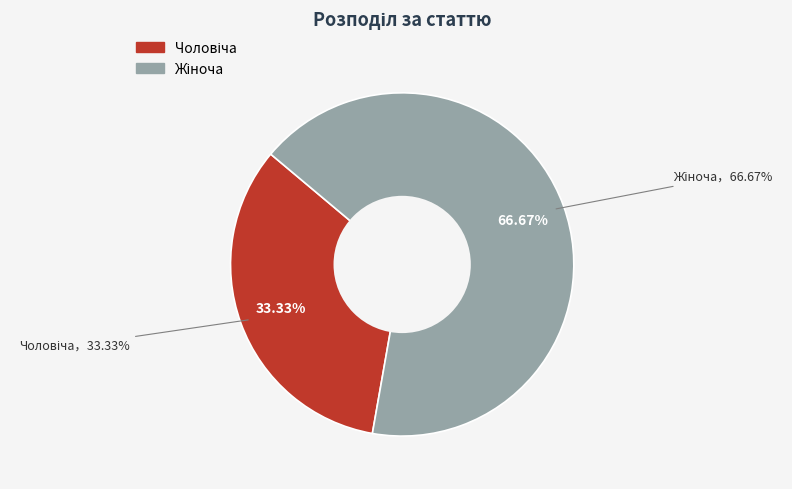

Do Чоловіча and Жіноча together represent more than half of the pie?

Yes